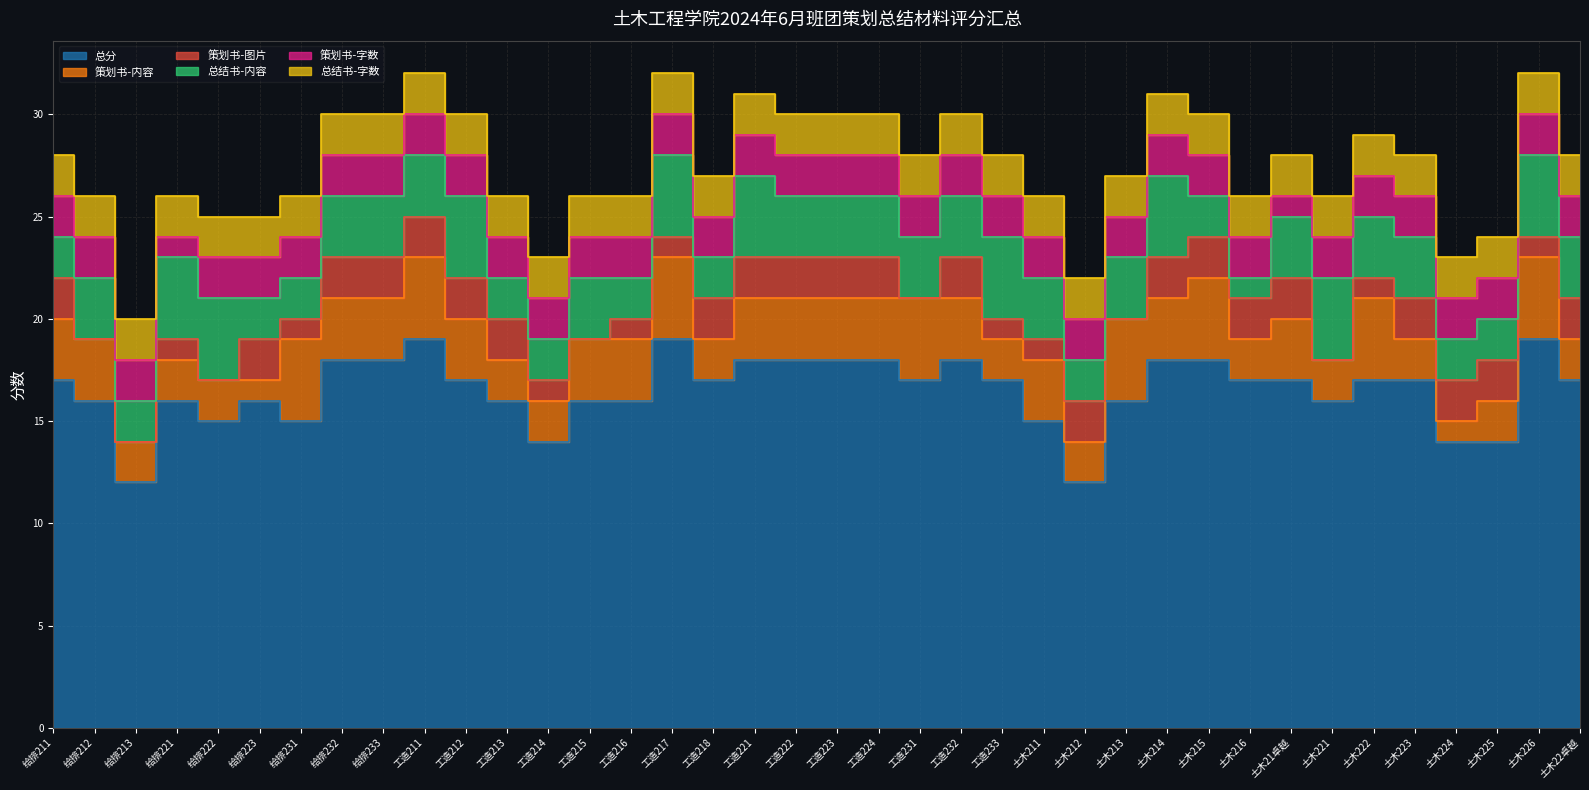

At how many categories does at least one series exceed 4?

38